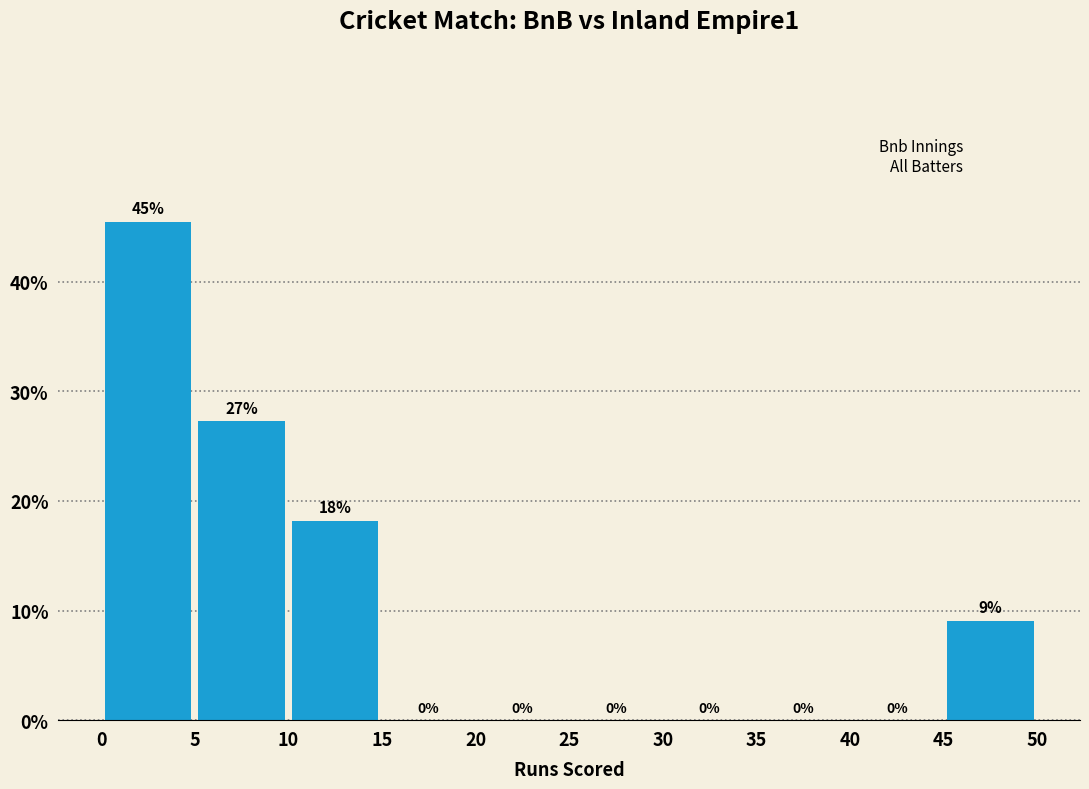

Which range on the x-axis has the tallest bar?

0 to 5